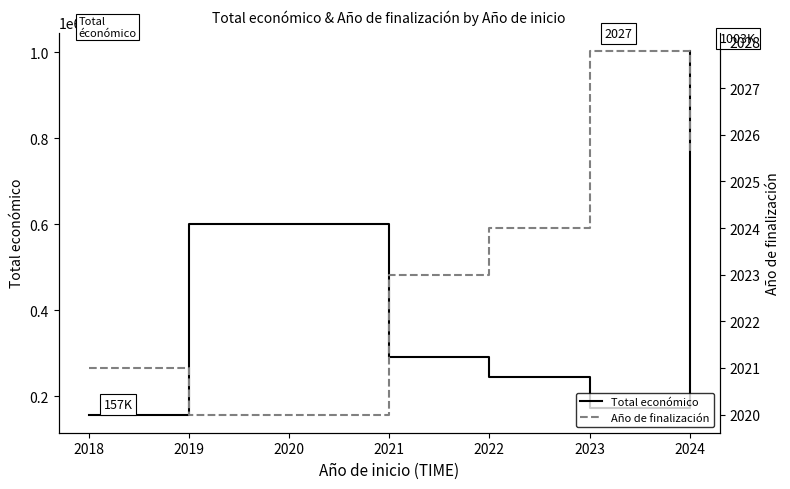

Rank the series by their maximum value, from lowest to highest.

Año de finalización, Total económico